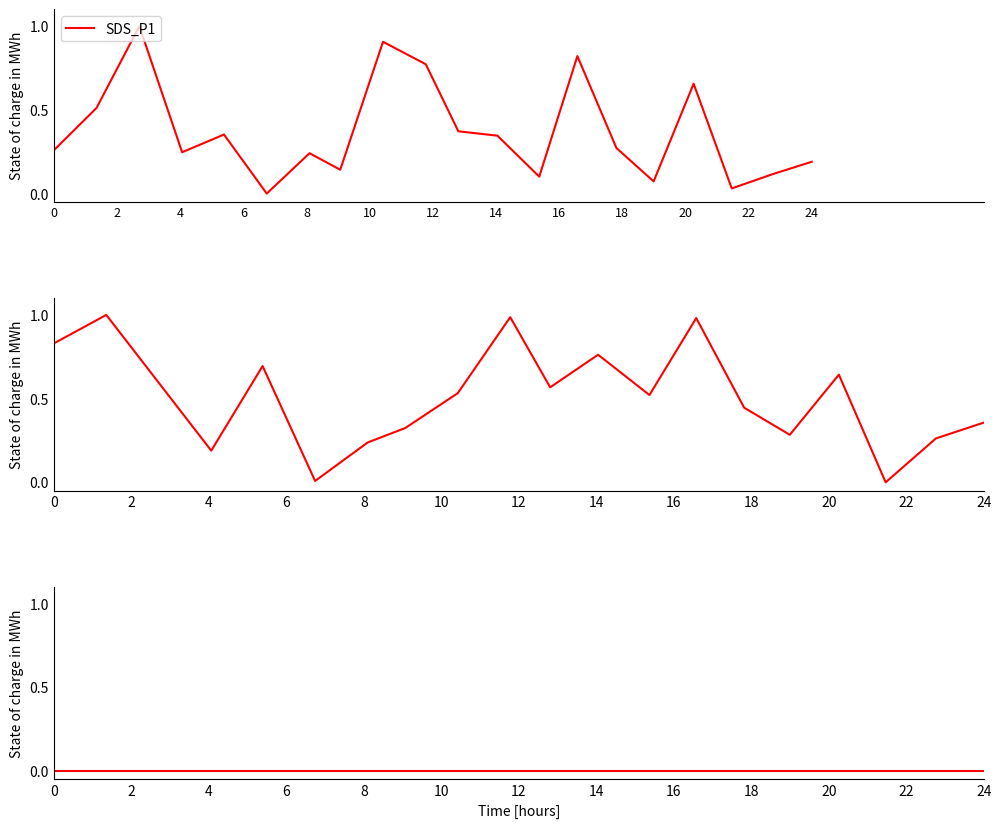

How many interior local valleys does the SDS_P1 series have?

6